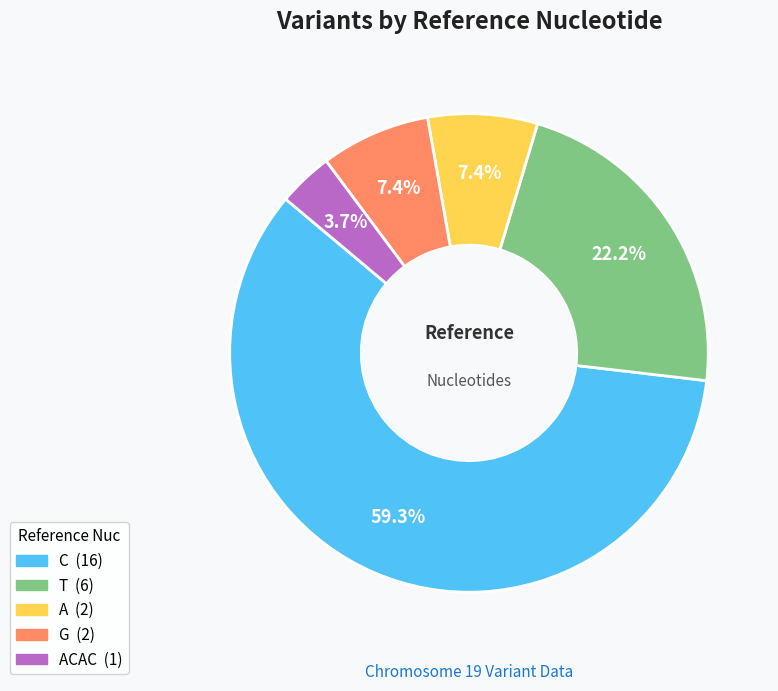

How many segments does this pie chart have?

5